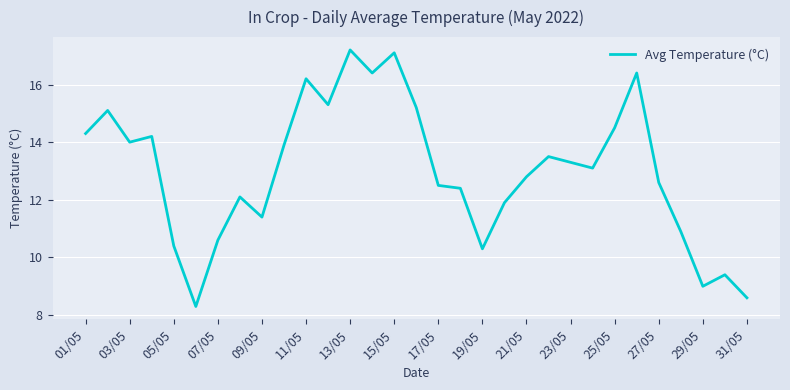

What is the minimum value shown in the chart?

8.3